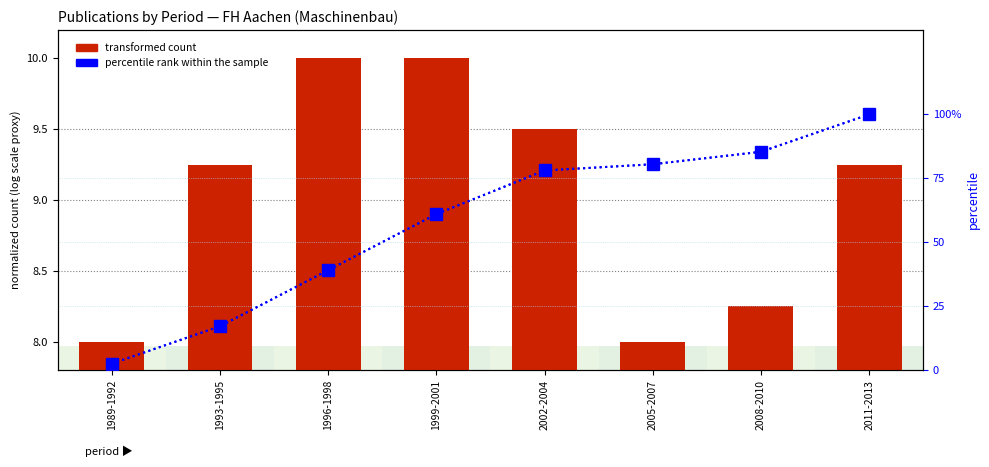

What is the difference between the transformed count values at 2011-2013 and 1996-1998?

0.7